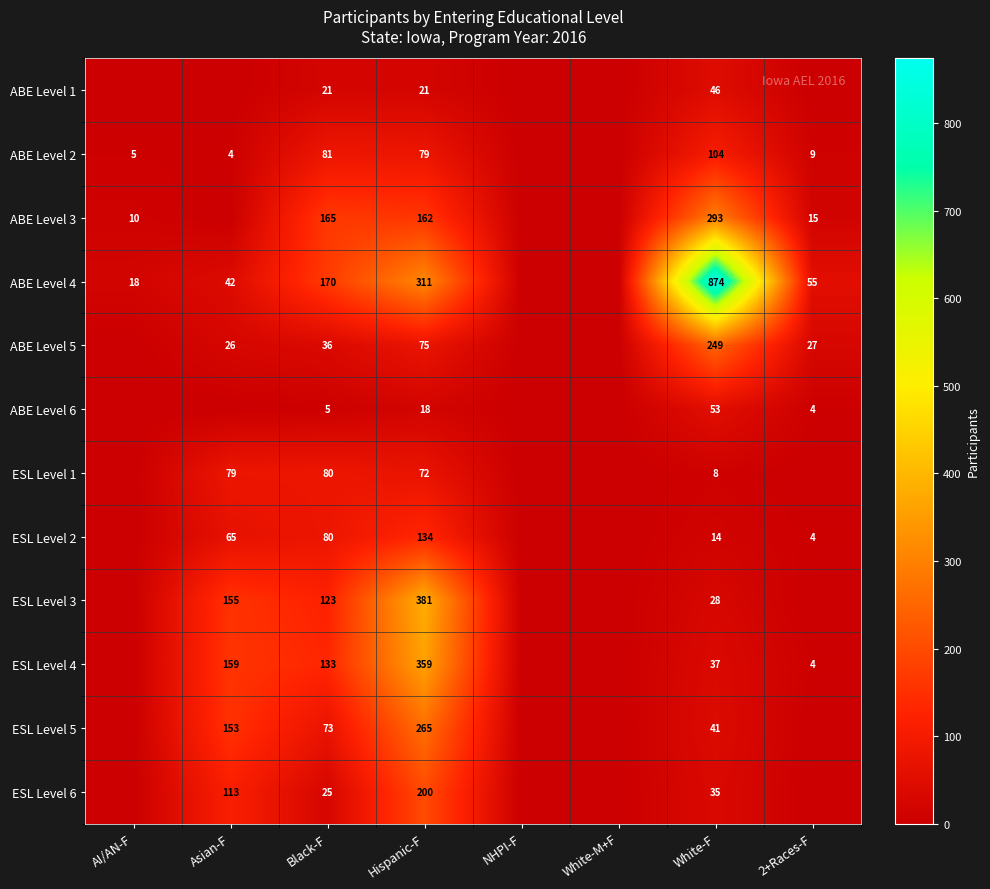

At which category is the sum across all series the highest?

Hispanic-F